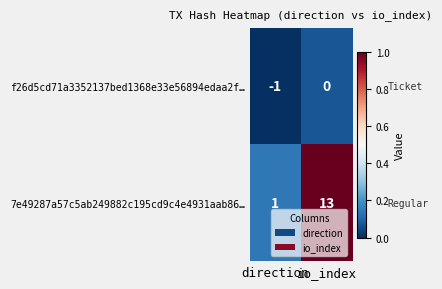

What is the greatest value displayed?

13